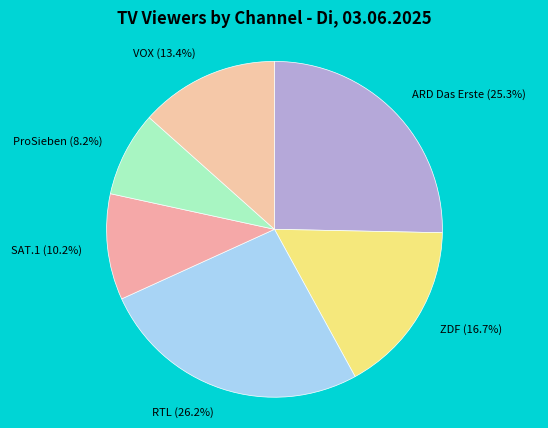

To the nearest percent, what is the combined percentage of ProSieben and ZDF?

25%